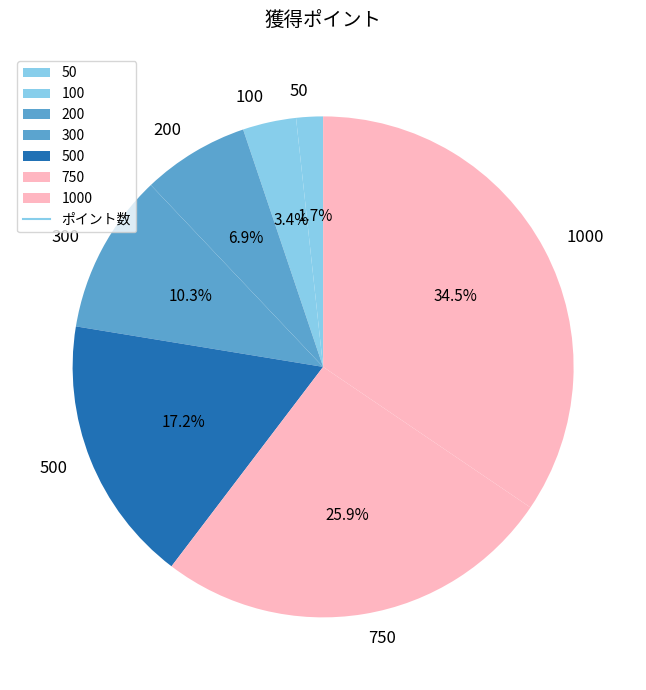

Between 300 and 200, which is larger?

300